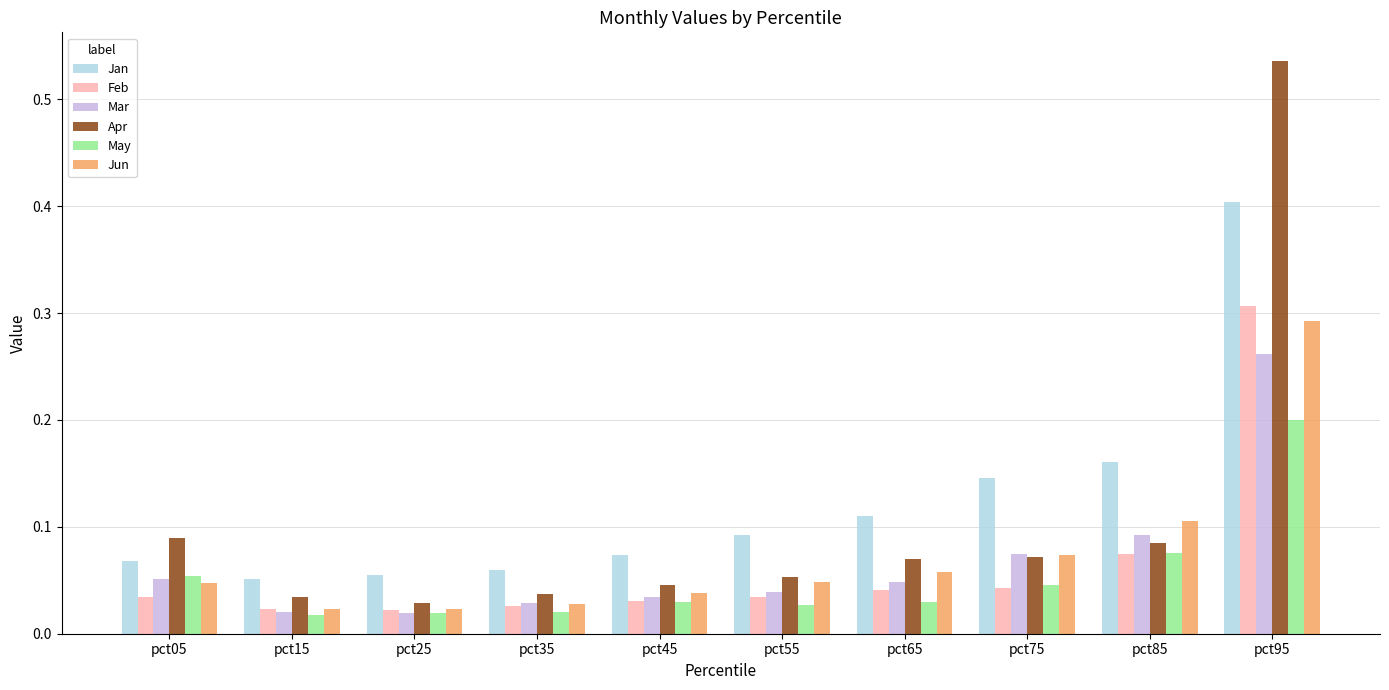

Between pct25 and pct95, which series saw the biggest shift?

Apr